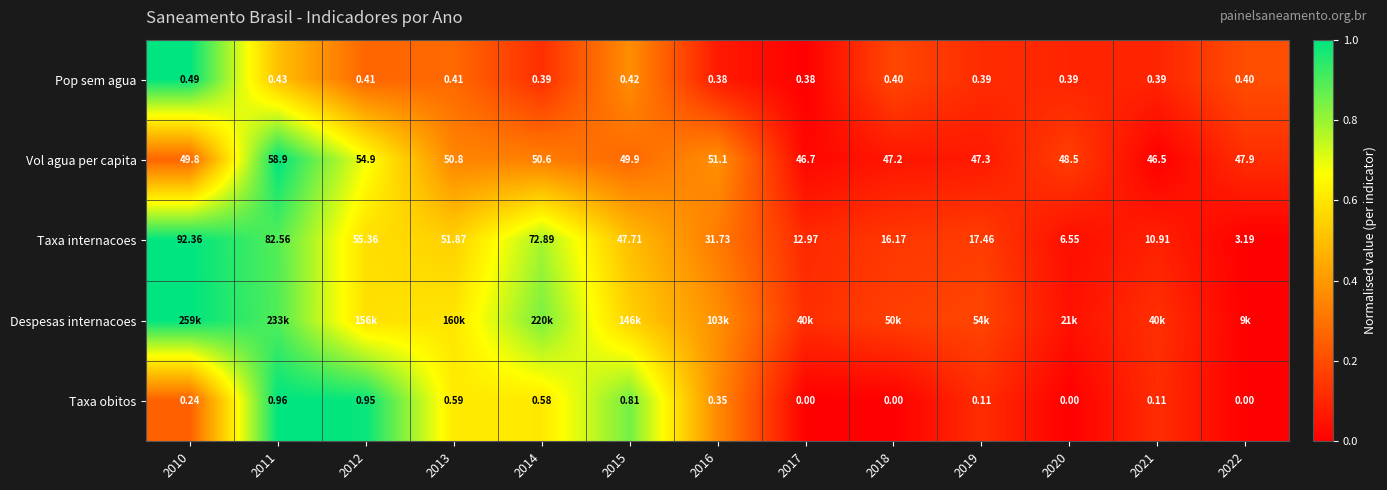

Is the value of Taxa obitos at 2016 greater than the value of Pop sem agua at 2017?

No